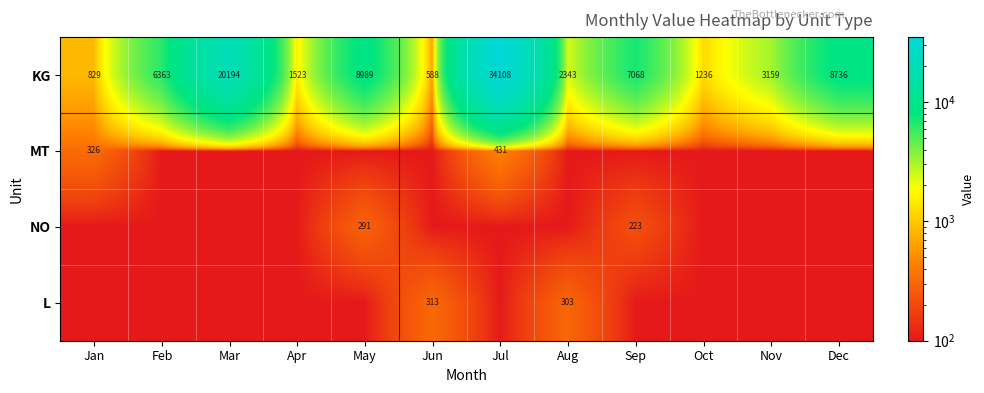

True or false: KG has a value of 5306 at Nov.

False